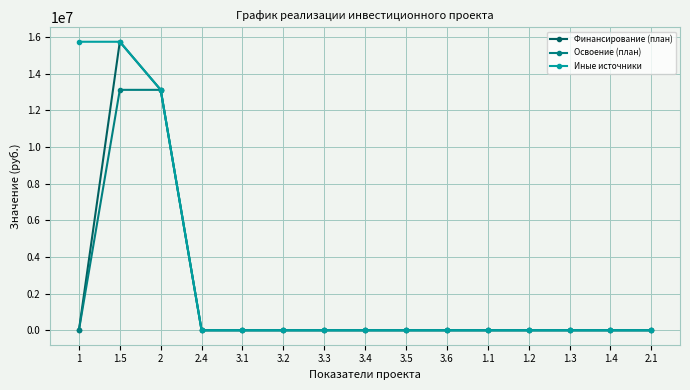

Does the chart display data point markers on the line(s)?

Yes